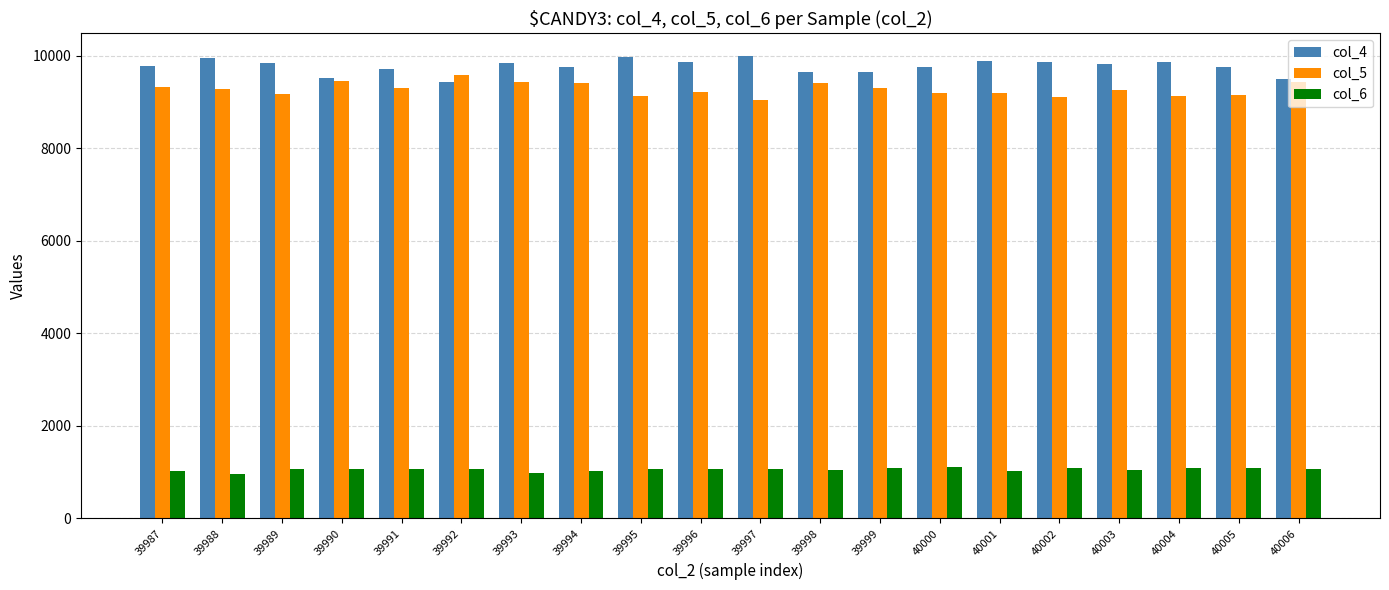

What is the spread (max minus min) of values at 39999?

8565